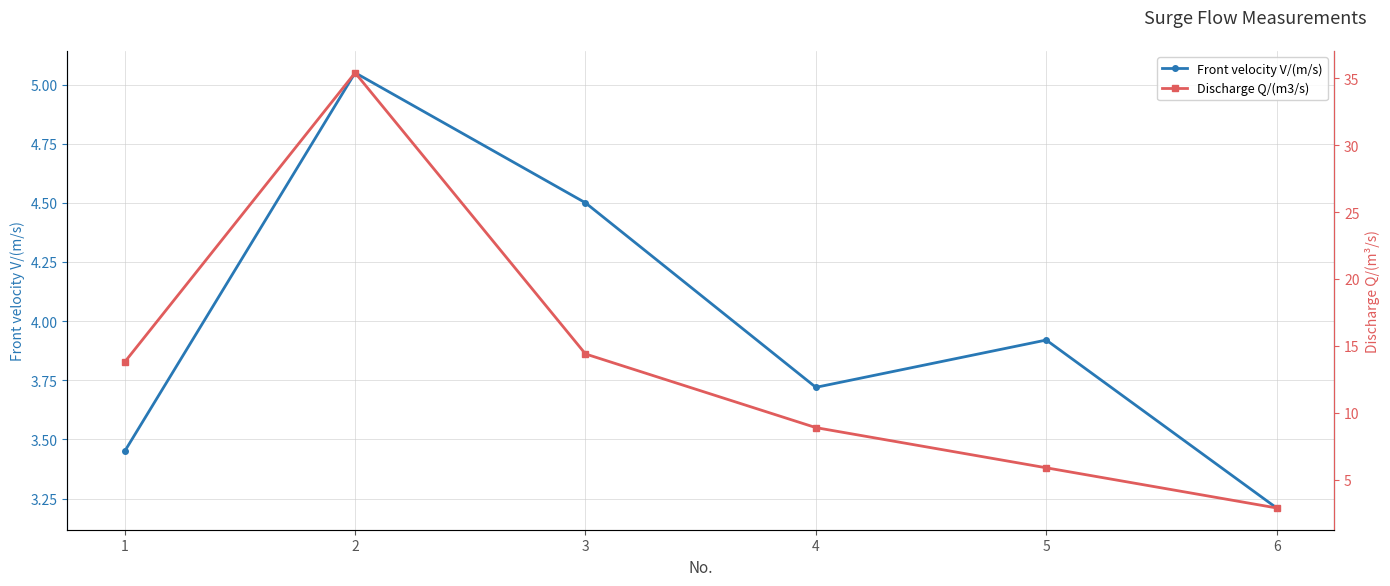

What is the difference between the maximum and second lowest values in the Front velocity V/(m/s) series?

1.6